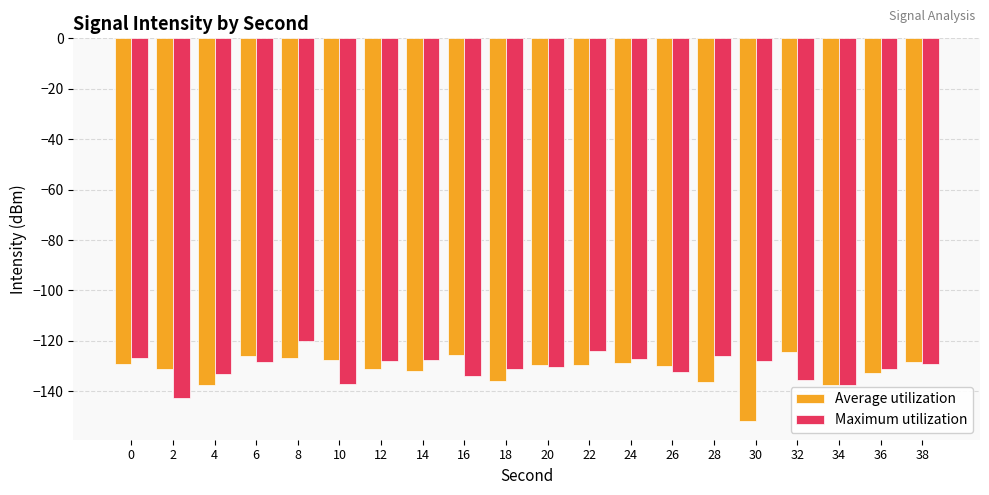

How many data points in Maximum utilization are above -129?

9